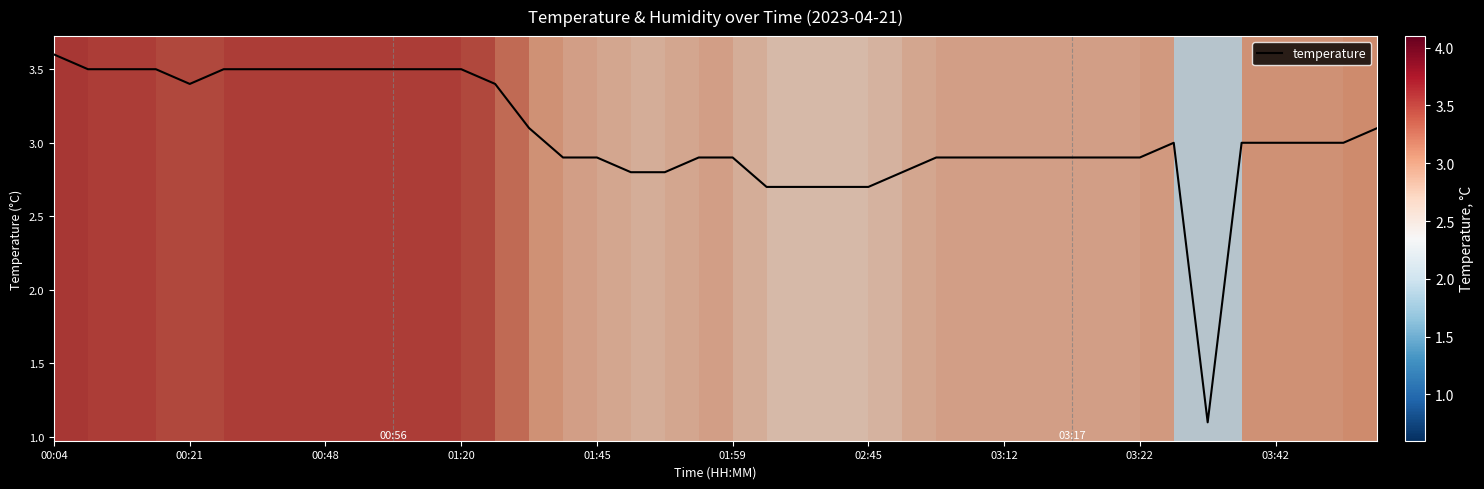

What is the greatest value displayed?

3.6